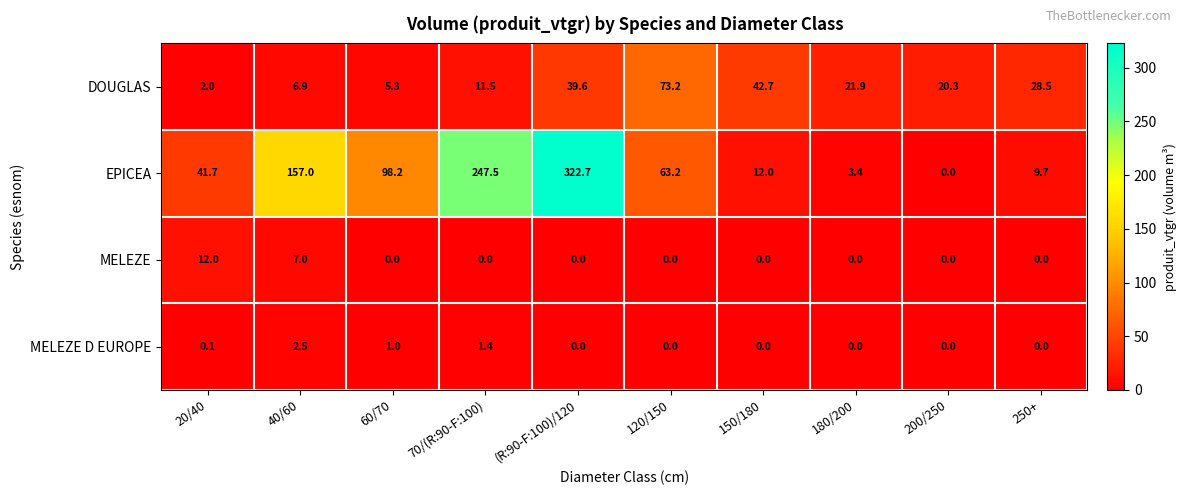

The value of MELEZE D EUROPE at 70/(R:90-F:100) is 0.8. True or false?

False